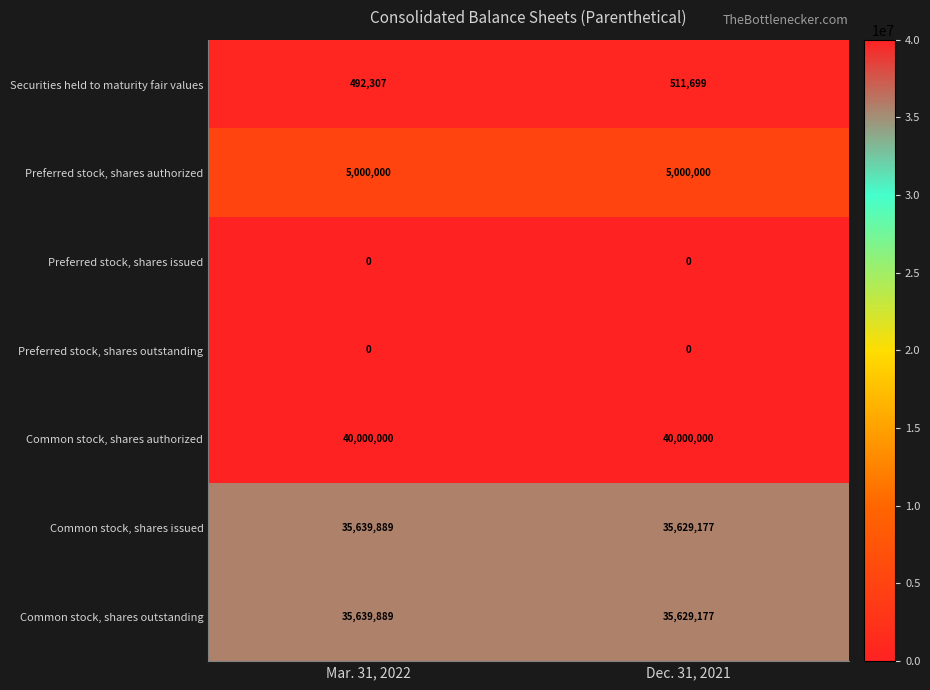

Is it true that Common stock, shares authorized equals 40000000 at Dec. 31, 2021?

True